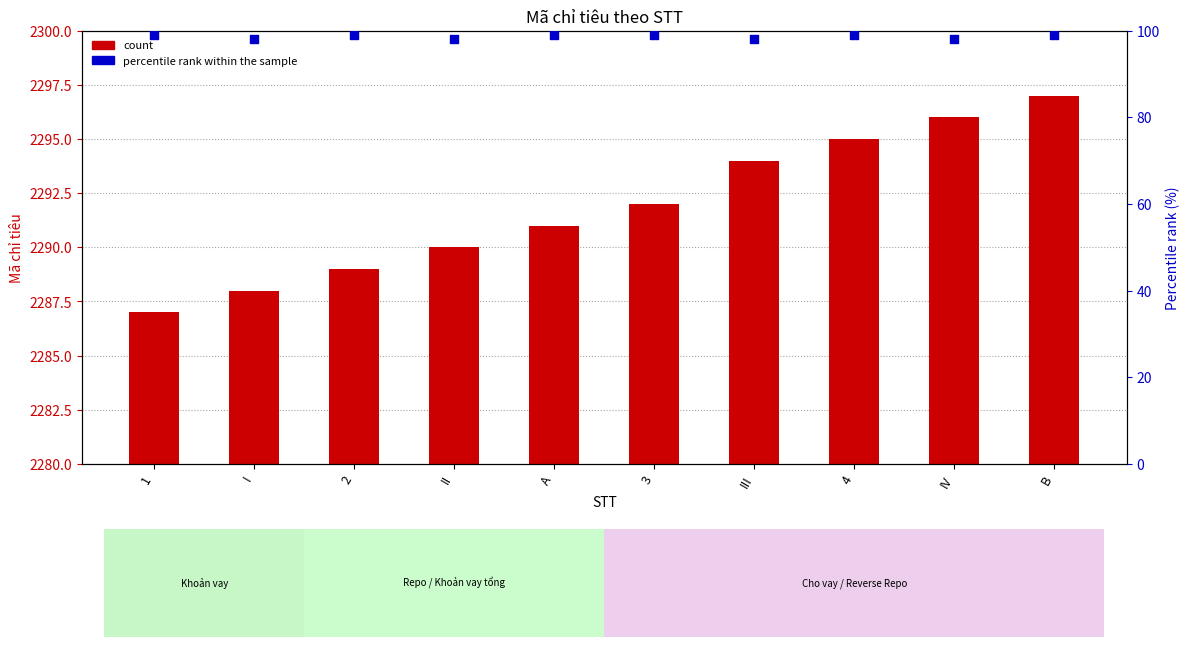

What is the total value across all series at B?

2396